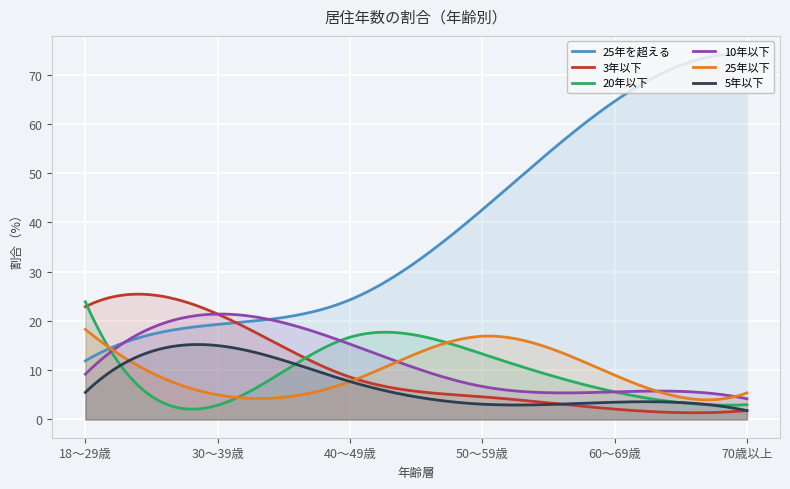

What are all the series names shown in the legend?

25年を超える, 3年以下, 20年以下, 10年以下, 25年以下, 5年以下